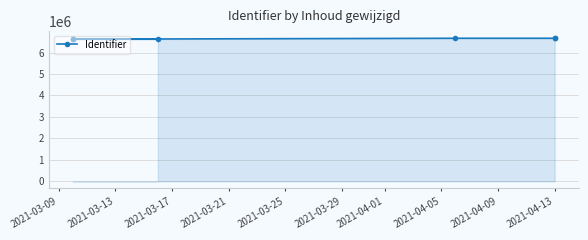

True or false: the data shows 6664770 at 2021-03-21.

True